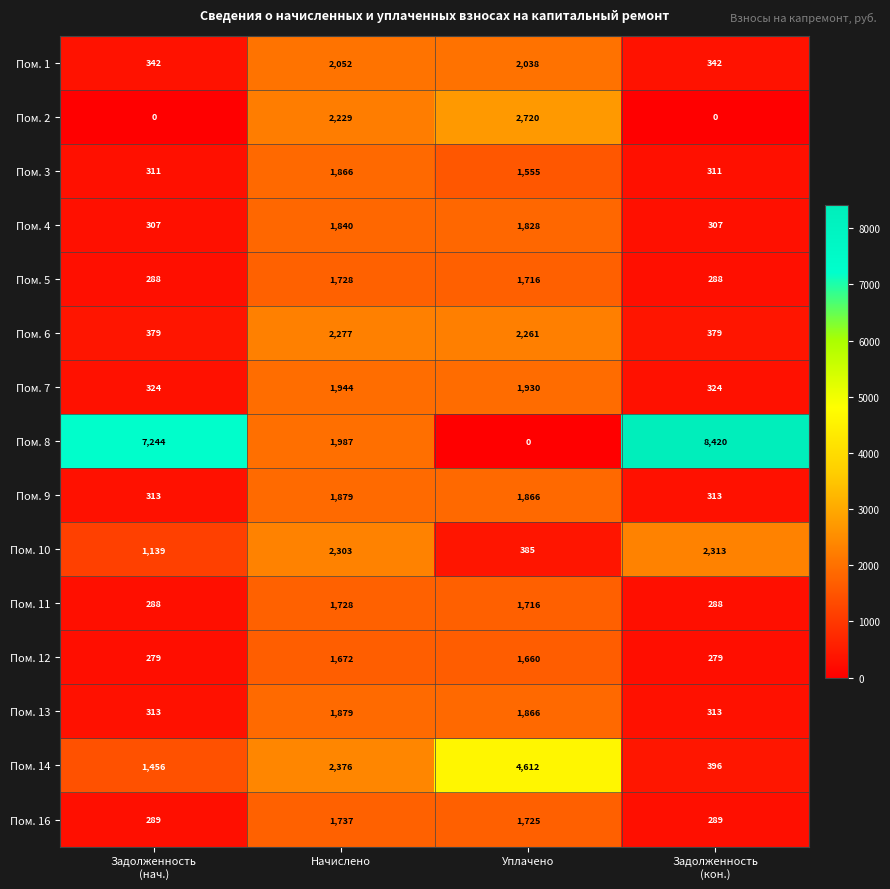

What is the difference between the second highest and minimum values in the Пом. 5 series?

1428